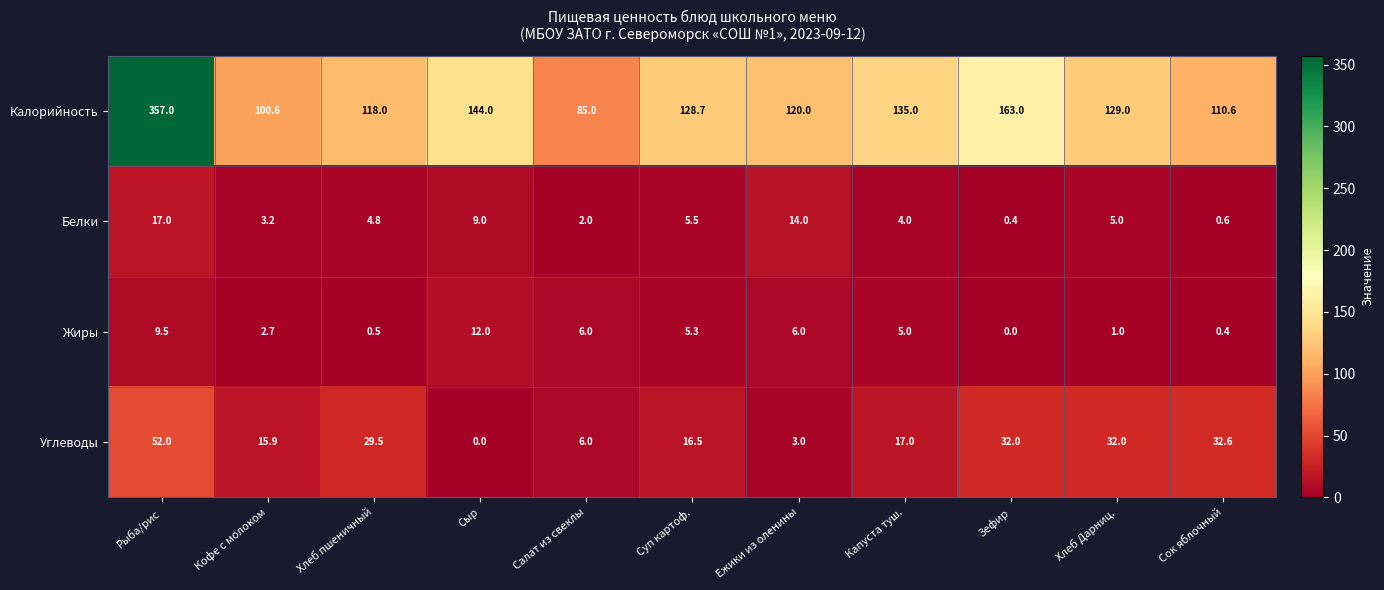

Which category has the highest value in the Белки series?

Рыба/рис